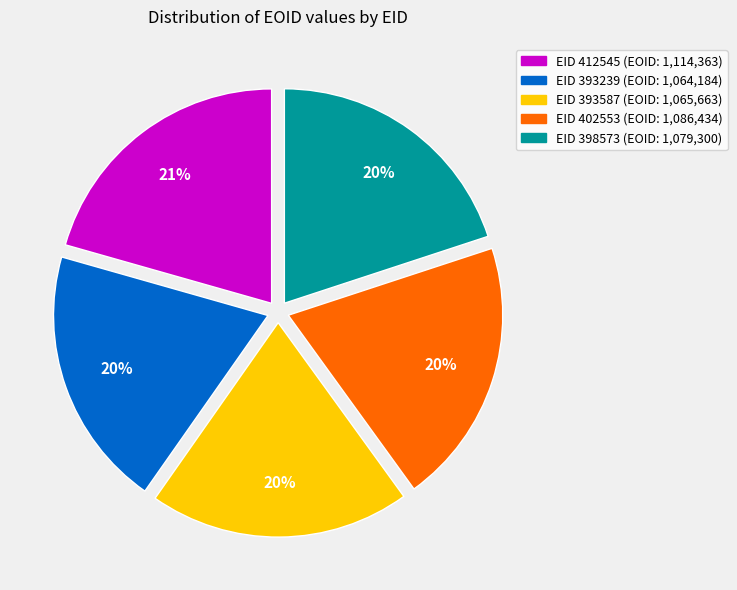

How many slices are in this pie chart?

5